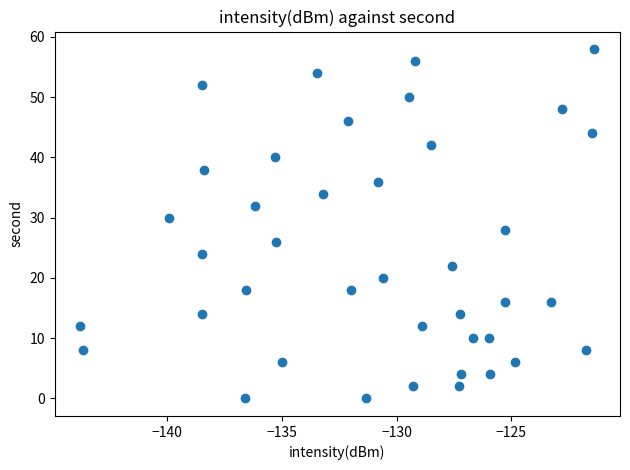

What is the range of Y values (max minus min)?

58